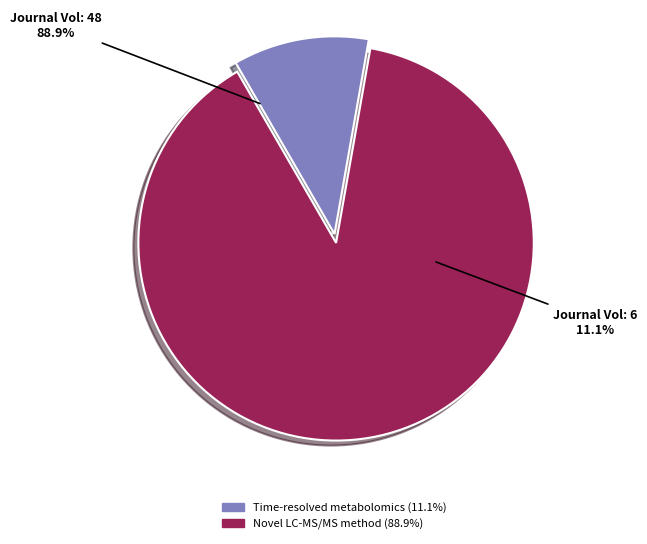

Which category has the biggest portion of the pie?

A novel liquid chromatography tandem mass spectrometry